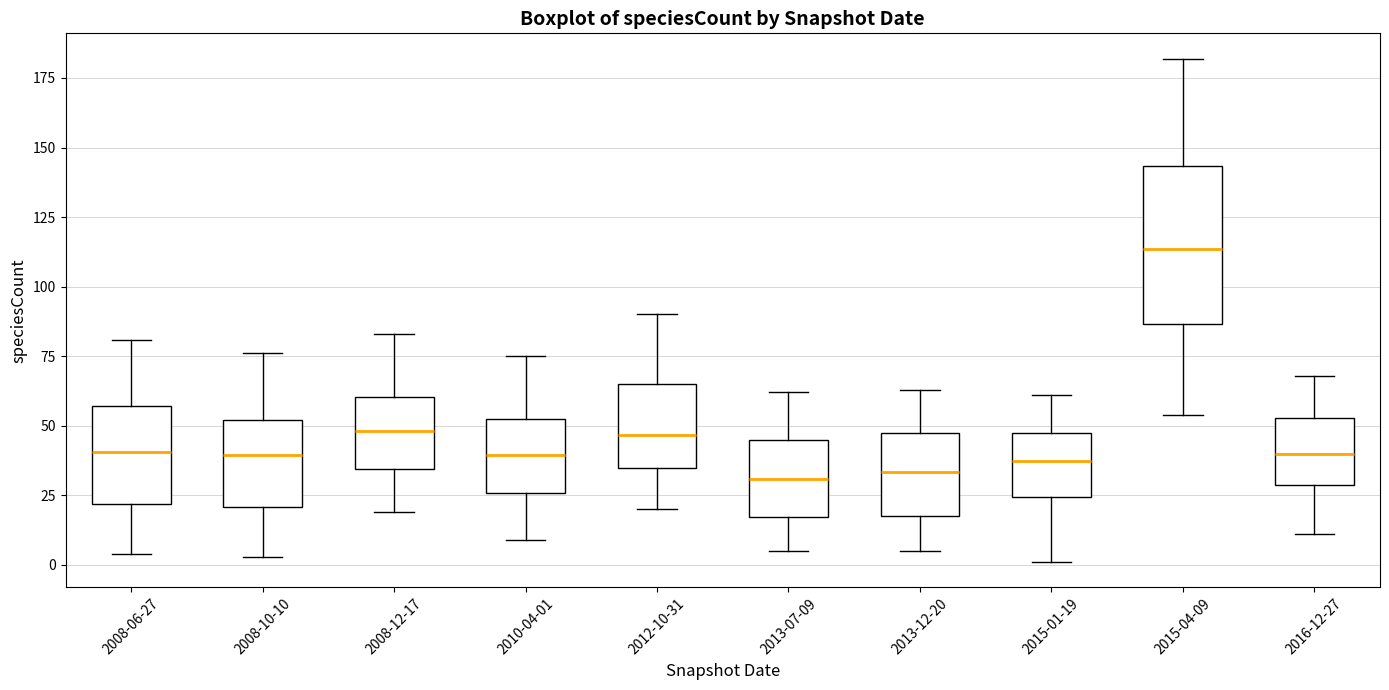

Reading left to right, read every box against the y-axis: the position of its median line, the range the box covers, and the ends of its whiskers. The values are not printed on the chart, so give them approximately, as read against the axis.

2008-06-27: median 40, box 20 to 55, whiskers 5 to 80
2008-10-10: median 40, box 20 to 50, whiskers 5 to 75
2008-12-17: median 50, box 35 to 60, whiskers 20 to 85
2010-04-01: median 40, box 25 to 50, whiskers 10 to 75
2012-10-31: median 45, box 35 to 65, whiskers 20 to 90
2013-07-09: median 30, box 15 to 45, whiskers 5 to 60
2013-12-20: median 35, box 20 to 50, whiskers 5 to 65
2015-01-19: median 40, box 25 to 45, whiskers 0 to 60
2015-04-09: median 115, box 85 to 145, whiskers 55 to 180
2016-12-27: median 40, box 30 to 55, whiskers 10 to 70